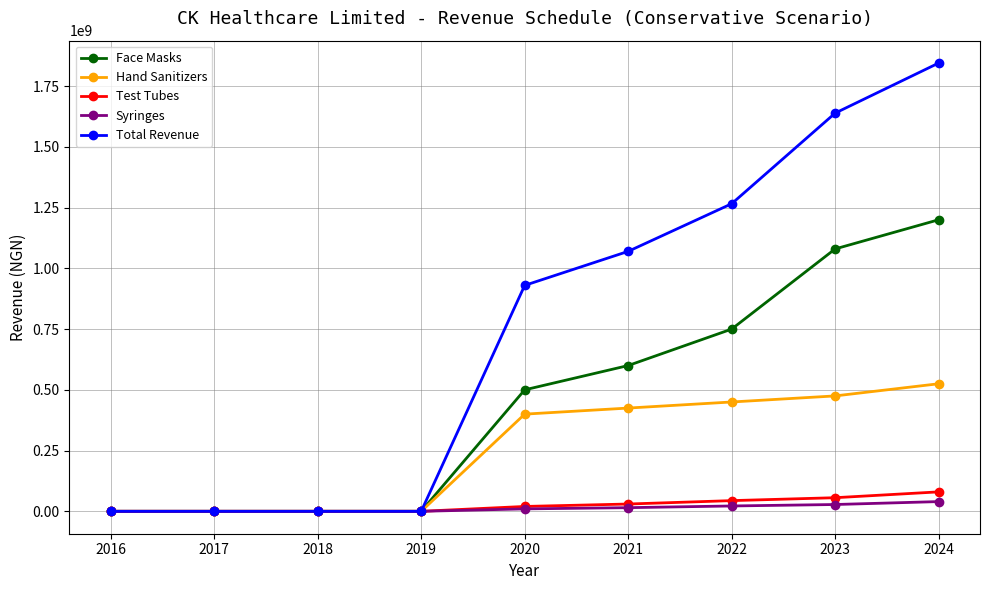

The Total Revenue series shows -642457815 at 2016. True or false?

False